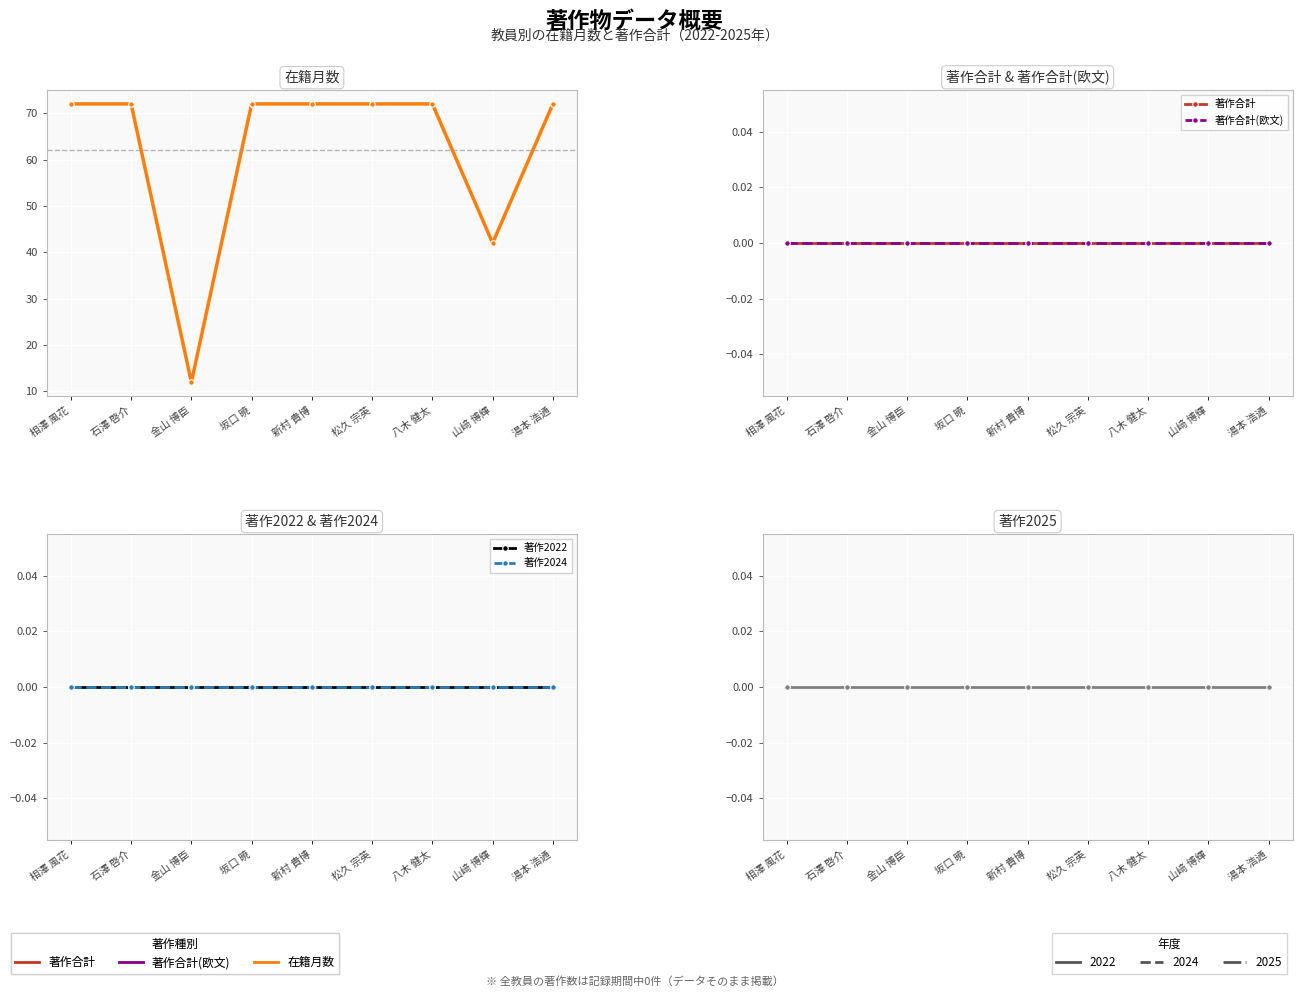

True or false: 著作2025 and 著作2024 intersect in this chart.

False